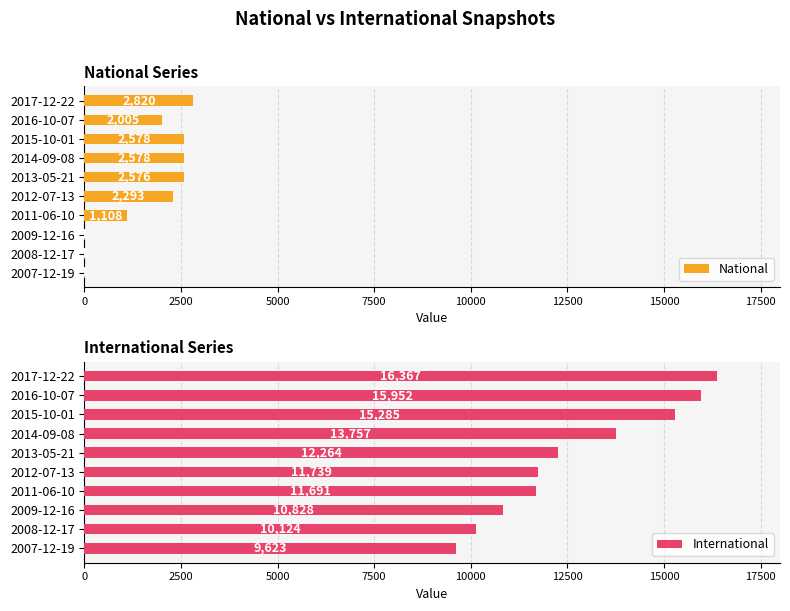

What is the sum of all National values?

15961